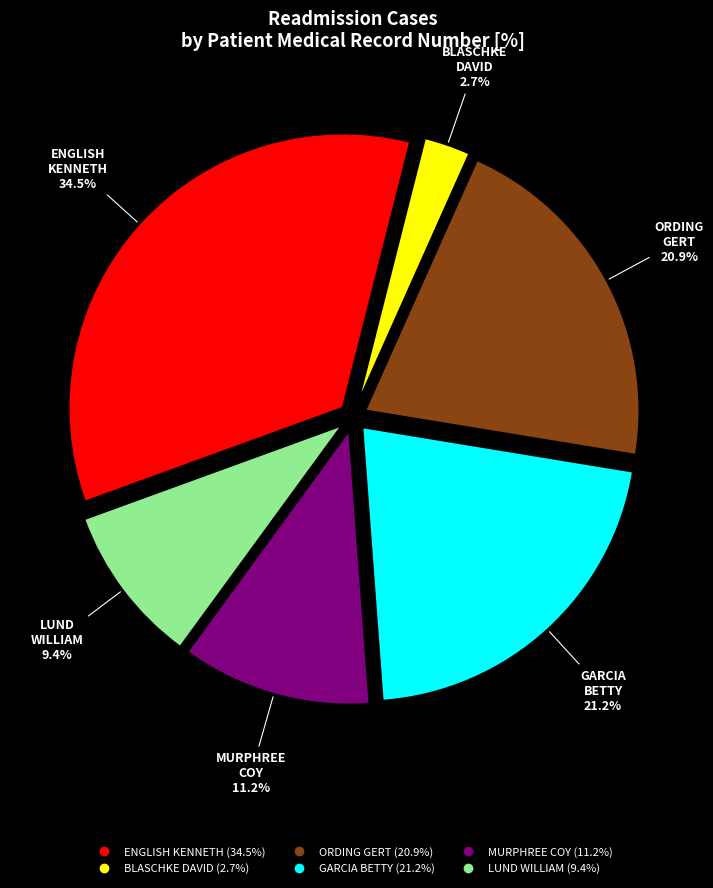

Is the sum of ORDING GERT and GARCIA BETTY greater than half?

No